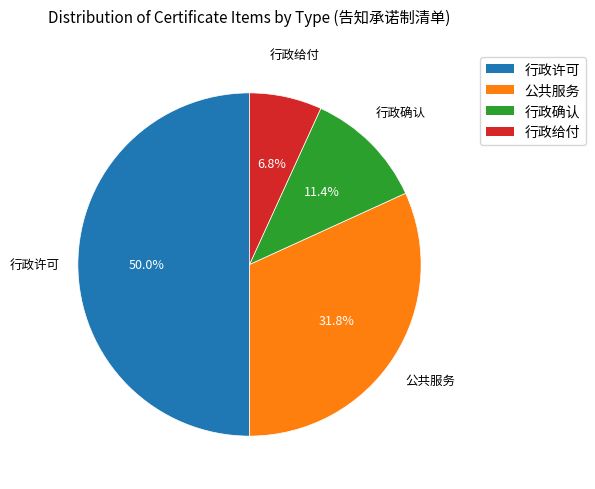

What percentage is the 公共服务 slice, to the nearest percent?

32%